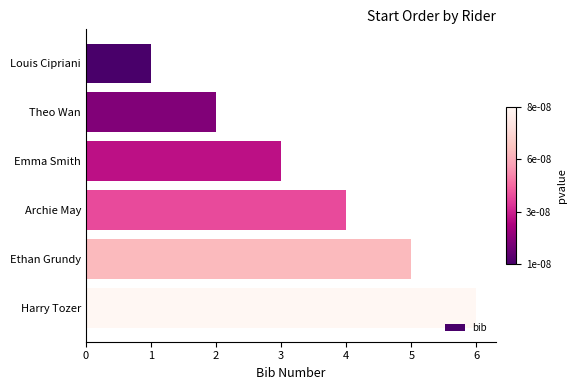

Approximately how many times larger is the value at Harry Tozer compared to Theo Wan?

3.0